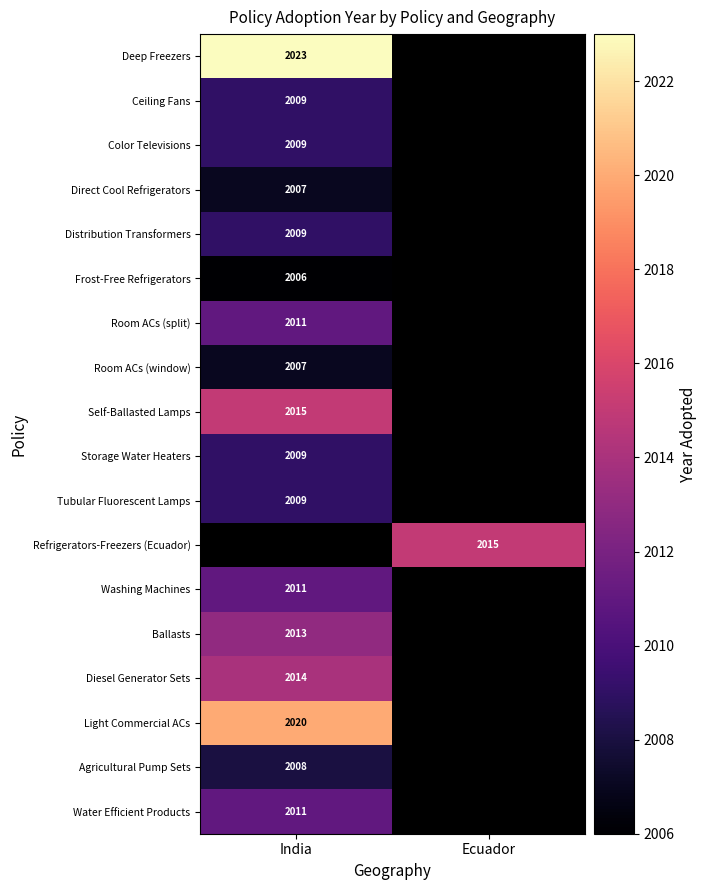

Which has a higher value, India or Ecuador?

Ecuador